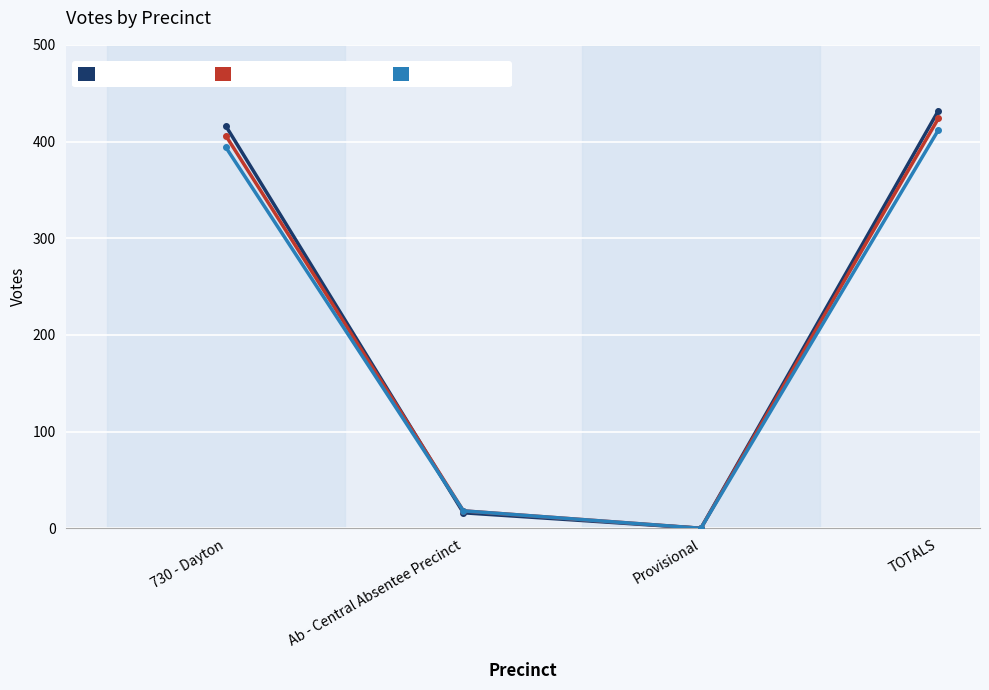

Where is the first local minimum for Carolyn Hoover Ware?

Provisional